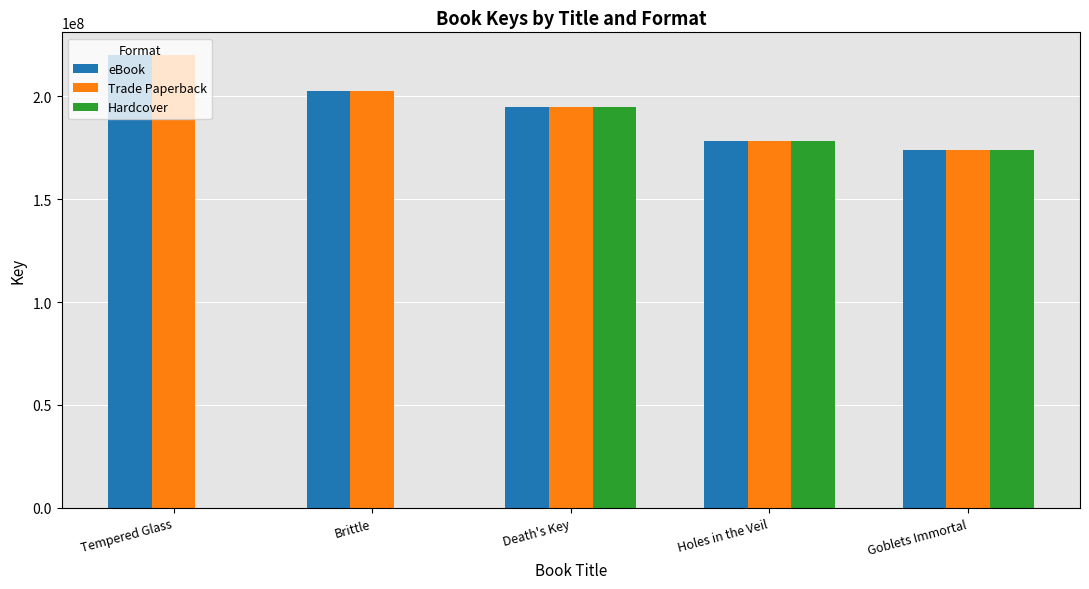

What is the maximum value for Trade Paperback?

220152255